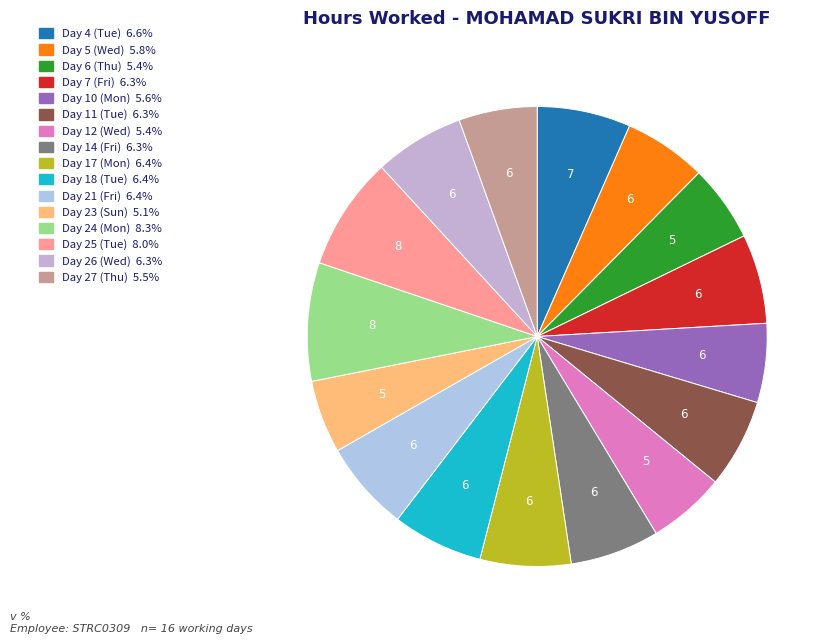

Which category has the smallest portion of the pie?

Day 23 (Sun)